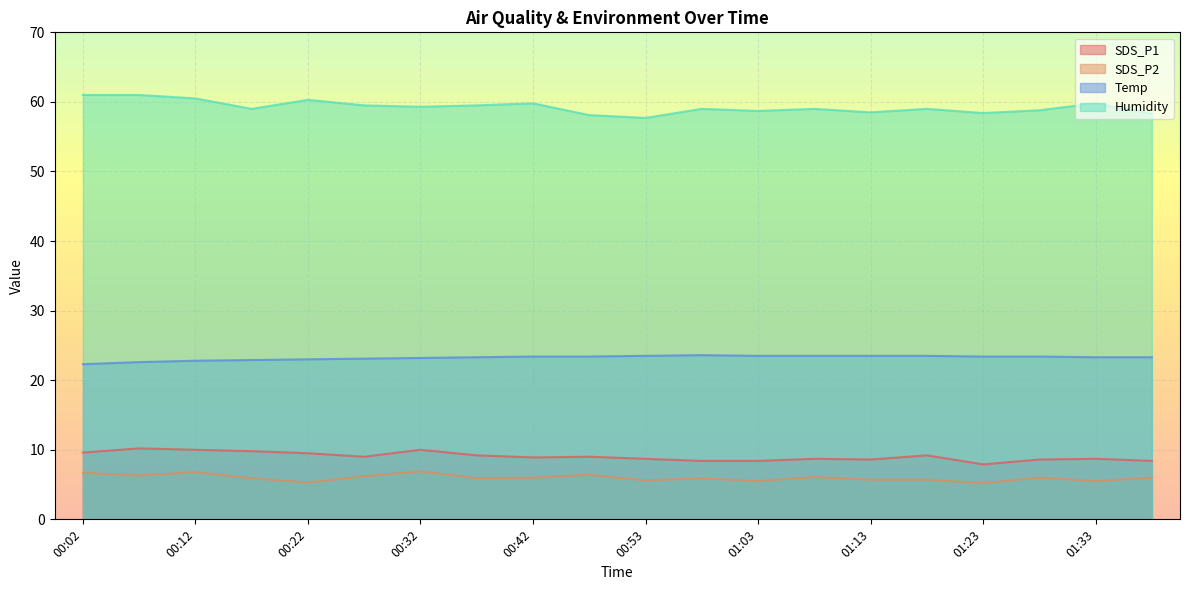

True or false: Temp and SDS_P2 intersect in this chart.

False